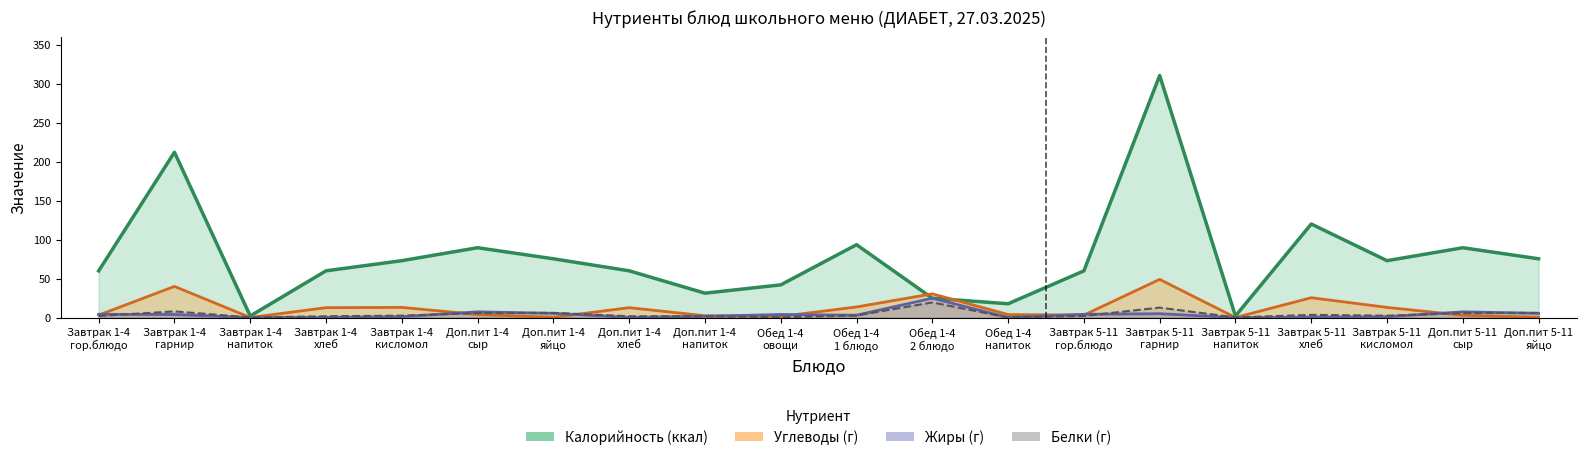

In Белки, how many points are lower than both neighbors (excluding endpoints)?

5